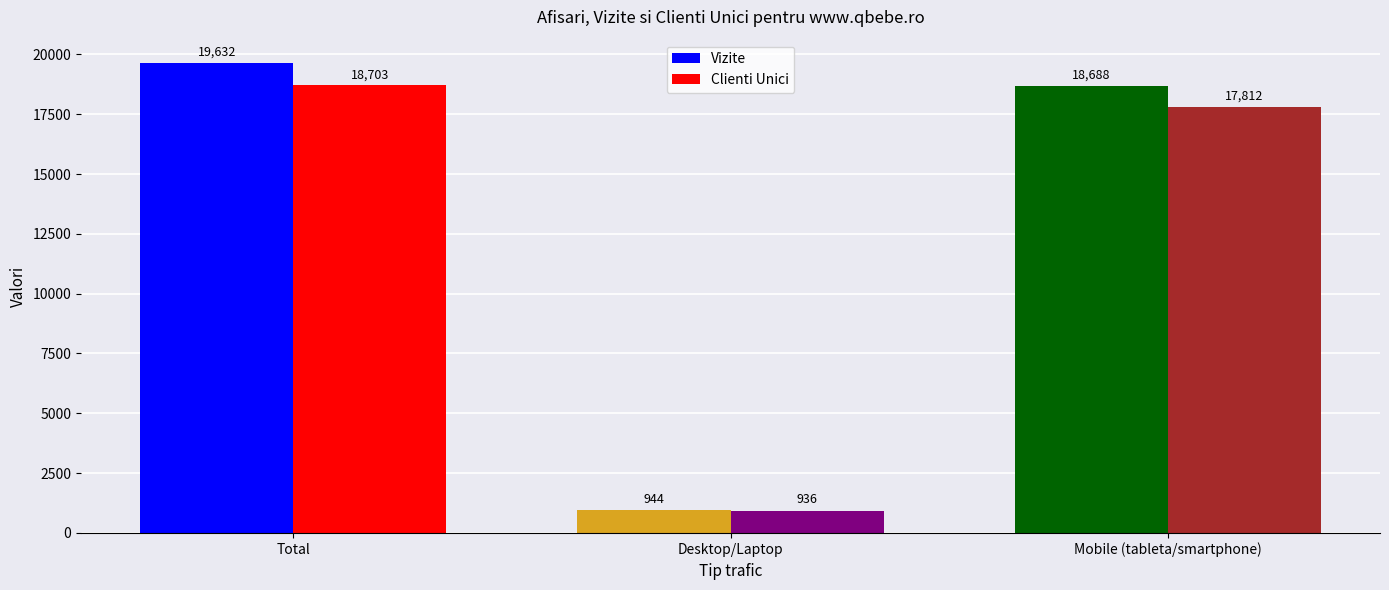

Reading left to right, transcribe all the data shown in this chart.

Vizite: 19632	944	18688
Clienti Unici: 18703	936	17812